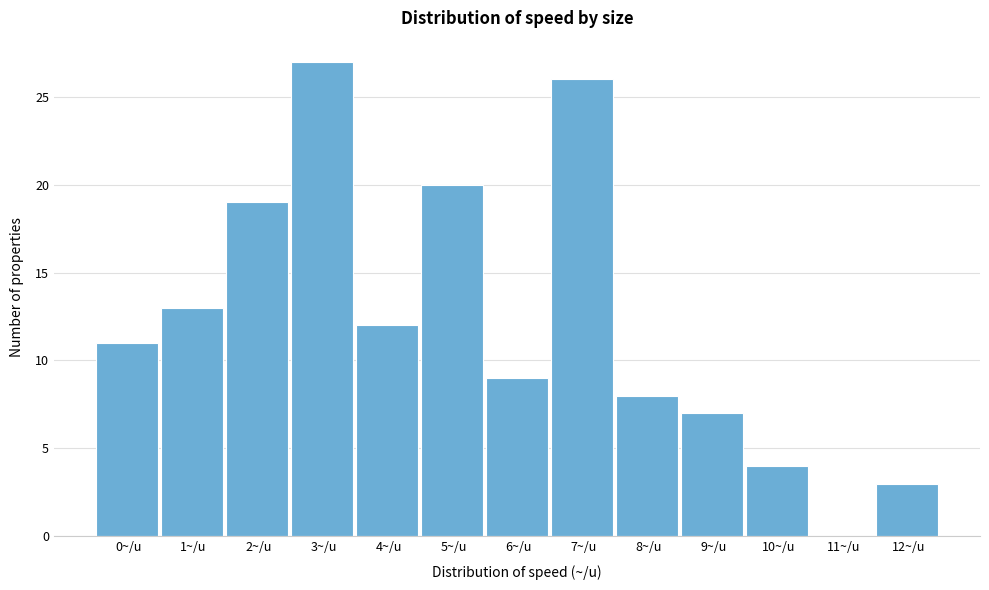

Reading left to right, extract all data points from this chart.

0~/u=11	1~/u=13	2~/u=19	3~/u=27	4~/u=12	5~/u=20	6~/u=9	7~/u=26	8~/u=8	9~/u=7	10~/u=4	11~/u=0	12~/u=3